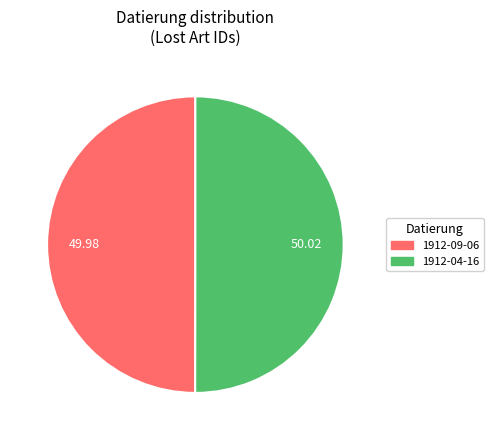

Which slice represents more than half of the pie?

1912-04-16 [Dokumentdatum]